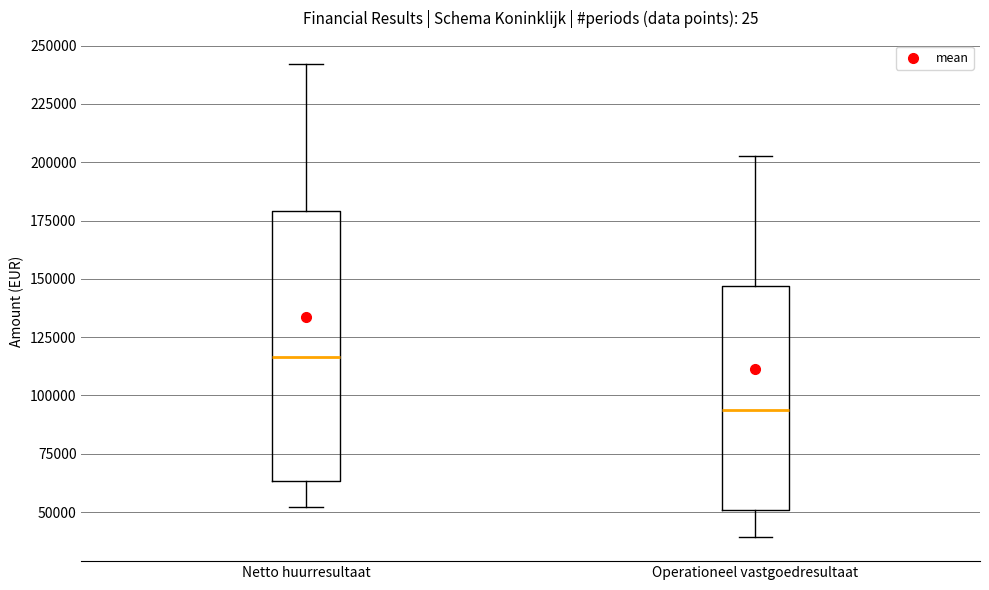

Reading left to right, read every box against the y-axis: the position of its median line, the range the box covers, and the ends of its whiskers. The values are not printed on the chart, so give them approximately, as read against the axis.

Netto huurresultaat: median 115000, box 65000 to 180000, whiskers 50000 to 240000
Operationeel vastgoedresultaat: median 95000, box 50000 to 145000, whiskers 40000 to 205000